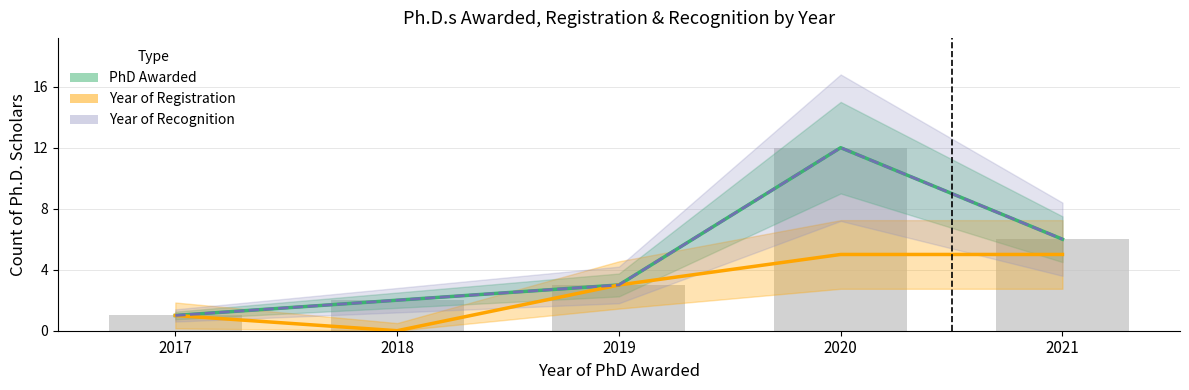

Which has a higher value, 2020 or 2017?

2020